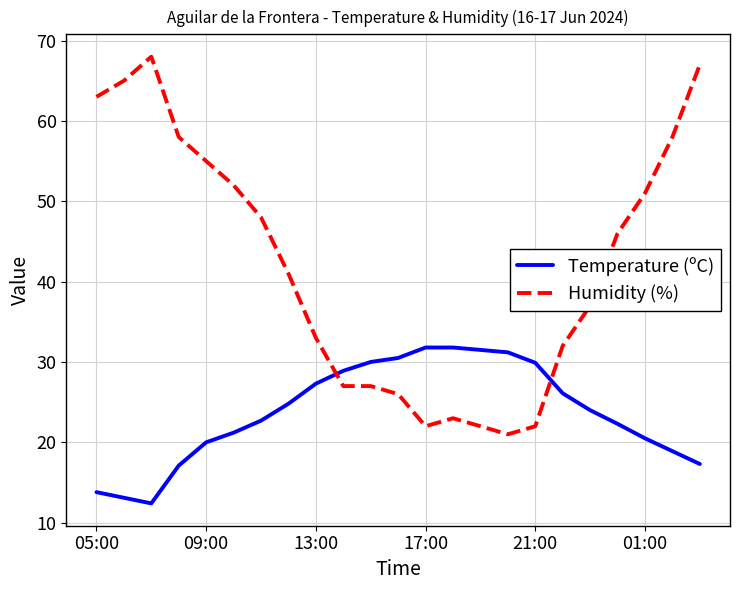

Which series has the widest spread of values?

Humidity (%)